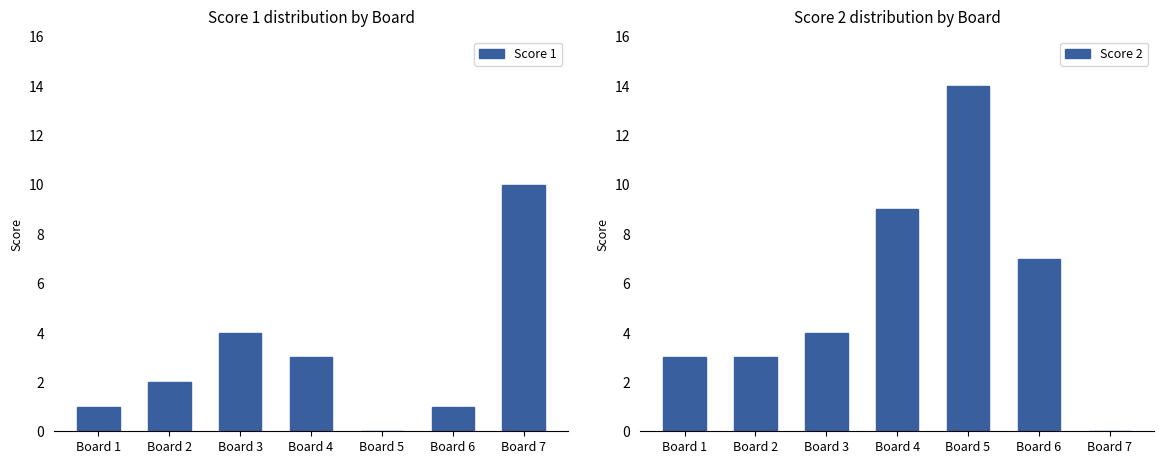

Which series has the largest range (max minus min)?

Score 2